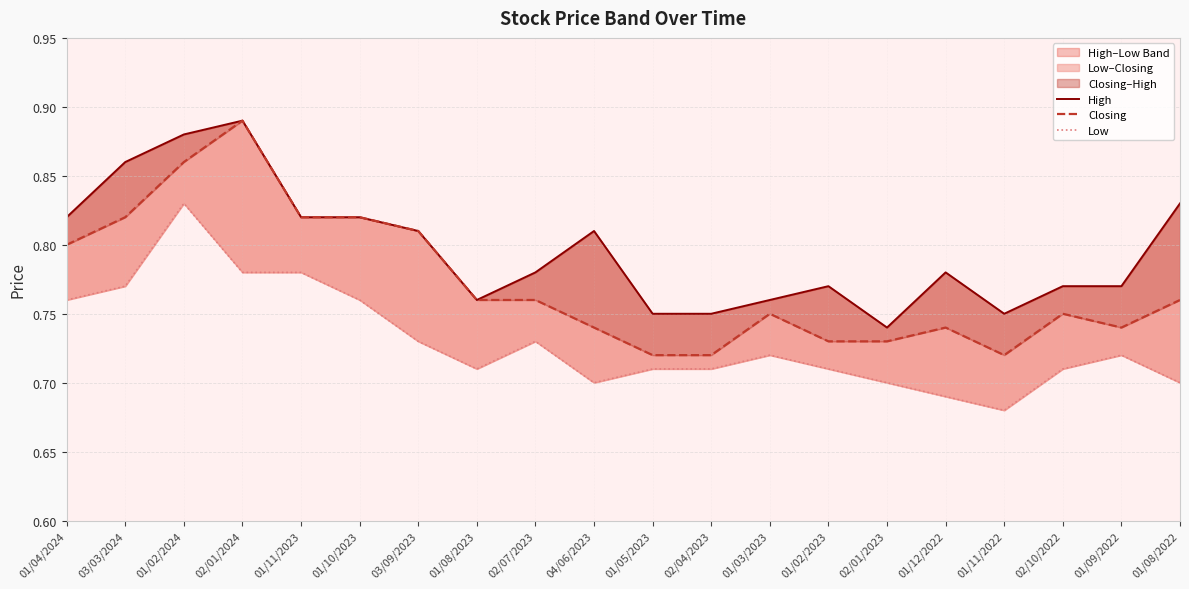

Reading right to left, transcribe all the data shown in this chart.

High: 01/08/2022=0.8	01/09/2022=0.8	02/10/2022=0.8	01/11/2022=0.8	01/12/2022=0.8	02/01/2023=0.7	01/02/2023=0.8	01/03/2023=0.8	02/04/2023=0.8	01/05/2023=0.8	04/06/2023=0.8	02/07/2023=0.8	01/08/2023=0.8	03/09/2023=0.8	01/10/2023=0.8	01/11/2023=0.8	02/01/2024=0.9	01/02/2024=0.9	03/03/2024=0.9	01/04/2024=0.8
Closing: 01/08/2022=0.8	01/09/2022=0.7	02/10/2022=0.8	01/11/2022=0.7	01/12/2022=0.7	02/01/2023=0.7	01/02/2023=0.7	01/03/2023=0.8	02/04/2023=0.7	01/05/2023=0.7	04/06/2023=0.7	02/07/2023=0.8	01/08/2023=0.8	03/09/2023=0.8	01/10/2023=0.8	01/11/2023=0.8	02/01/2024=0.9	01/02/2024=0.9	03/03/2024=0.8	01/04/2024=0.8
Low: 01/08/2022=0.7	01/09/2022=0.7	02/10/2022=0.7	01/11/2022=0.7	01/12/2022=0.7	02/01/2023=0.7	01/02/2023=0.7	01/03/2023=0.7	02/04/2023=0.7	01/05/2023=0.7	04/06/2023=0.7	02/07/2023=0.7	01/08/2023=0.7	03/09/2023=0.7	01/10/2023=0.8	01/11/2023=0.8	02/01/2024=0.8	01/02/2024=0.8	03/03/2024=0.8	01/04/2024=0.8